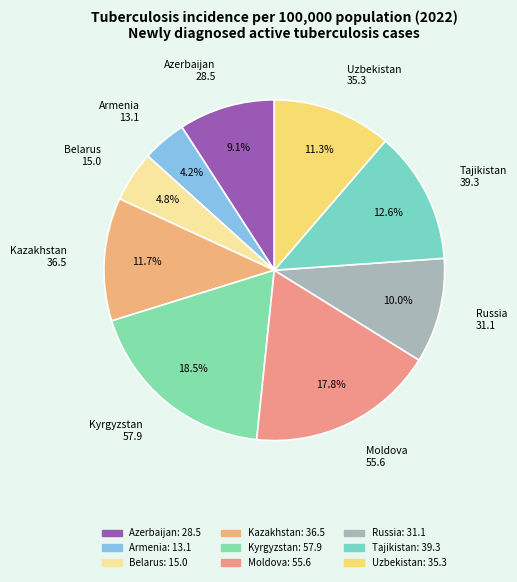

Which category has the smallest portion of the pie?

Armenia